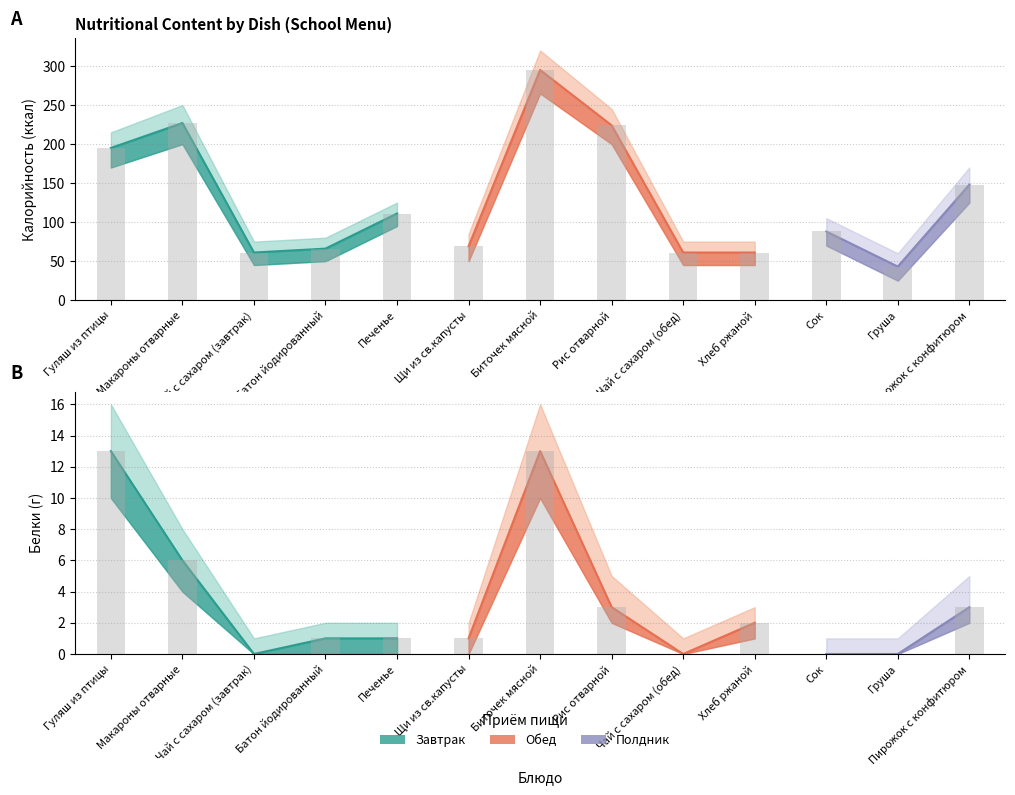

The Калорийность upper series shows 85 at Щи из св.капусты. True or false?

True